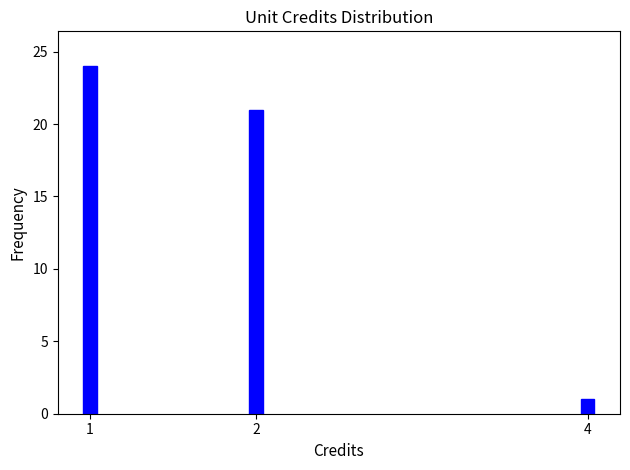

Reading left to right, what are all the values shown in this chart?

24	21	1